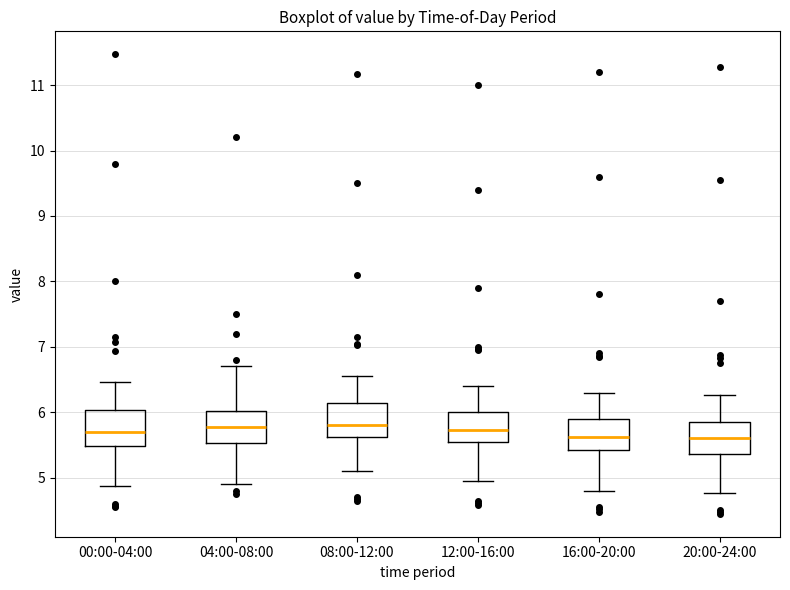

Reading left to right, transcribe this box plot: for each box, give where its median line is, the range the box spans, and where its two whiskers end, as read against the y-axis. The values are not printed on the chart, so give them approximately, as read against the axis.

00:00-04:00: median 5.7, box 5.5 to 6.0, whiskers 4.9 to 6.5
04:00-08:00: median 5.8, box 5.5 to 6.0, whiskers 4.9 to 6.7
08:00-12:00: median 5.8, box 5.6 to 6.1, whiskers 5.1 to 6.6
12:00-16:00: median 5.7, box 5.5 to 6.0, whiskers 5.0 to 6.4
16:00-20:00: median 5.6, box 5.4 to 5.9, whiskers 4.8 to 6.3
20:00-24:00: median 5.6, box 5.4 to 5.9, whiskers 4.8 to 6.3